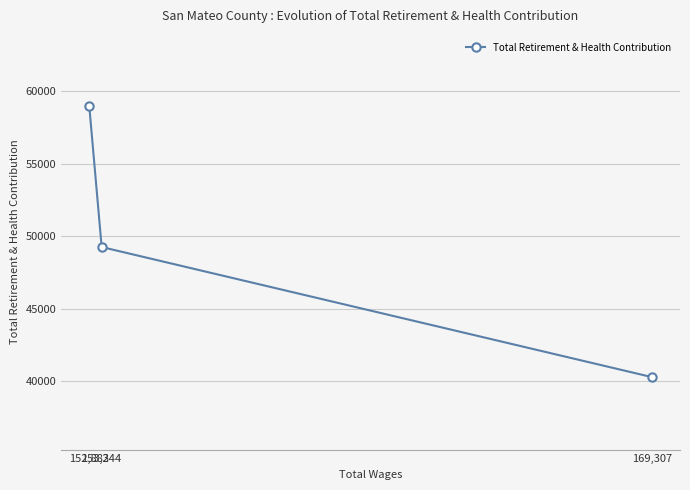

List the labels in order of value, smallest first.

169,307, 153,244, 152,883